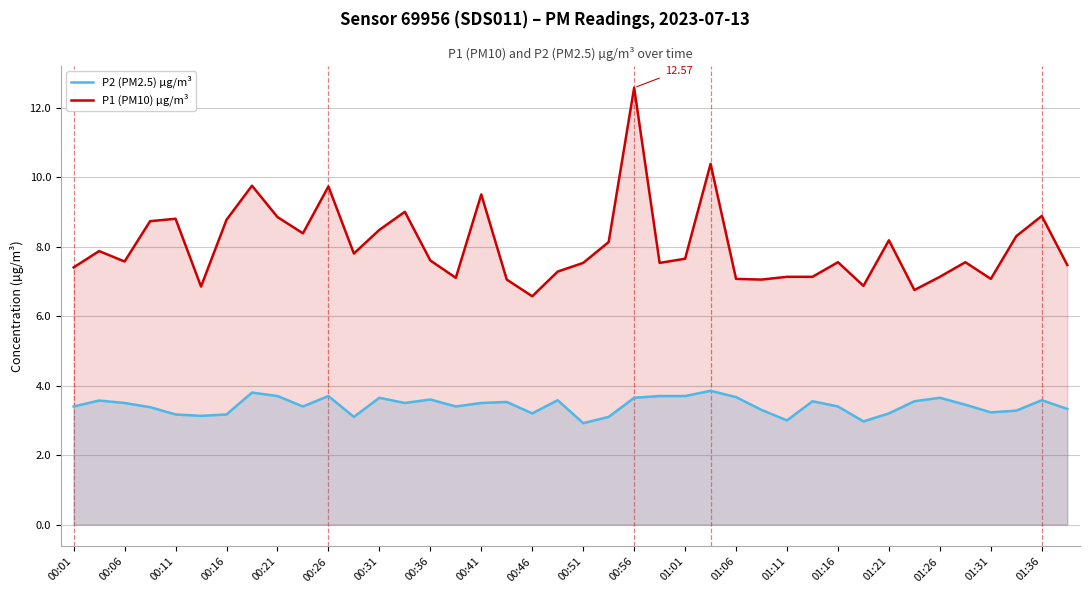

True or false: P2 (PM2.5) µg/m³ and P1 (PM10) µg/m³ cross at least once.

False